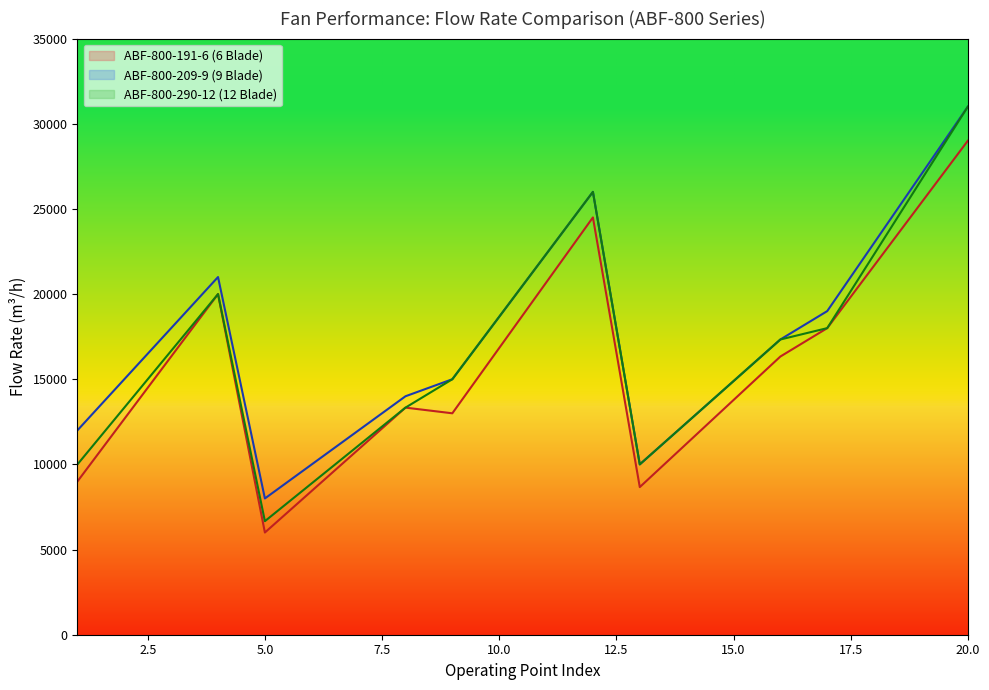

True or false: ABF-800-191-6 Flow Rate and ABF-800-290-12 Flow Rate cross at least once.

False